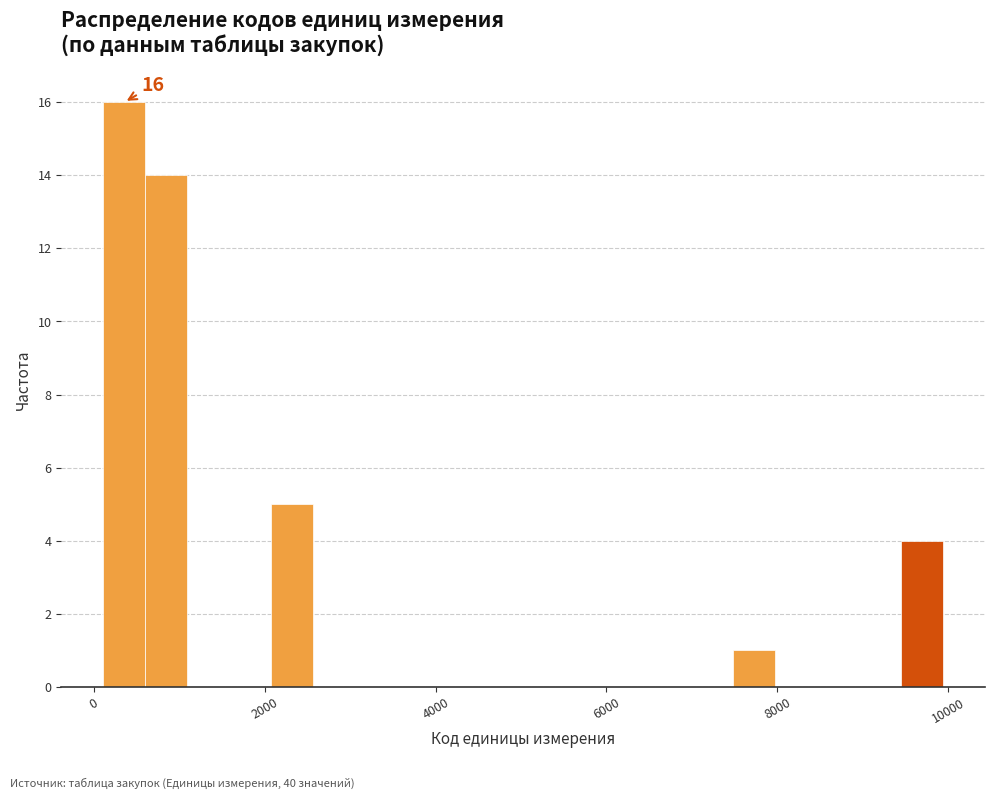

Read against the x-axis, roughly where is the centre of the tallest bar?

400